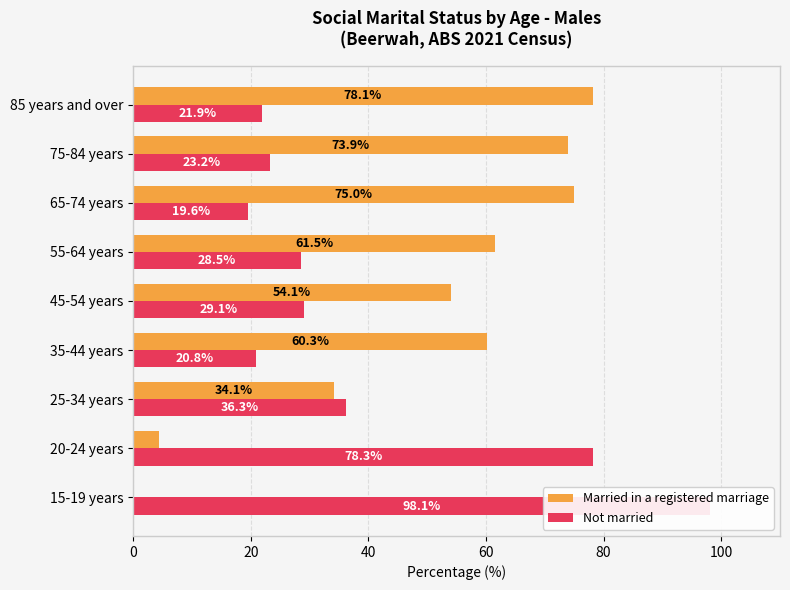

At how many categories does at least one series exceed 17?

9